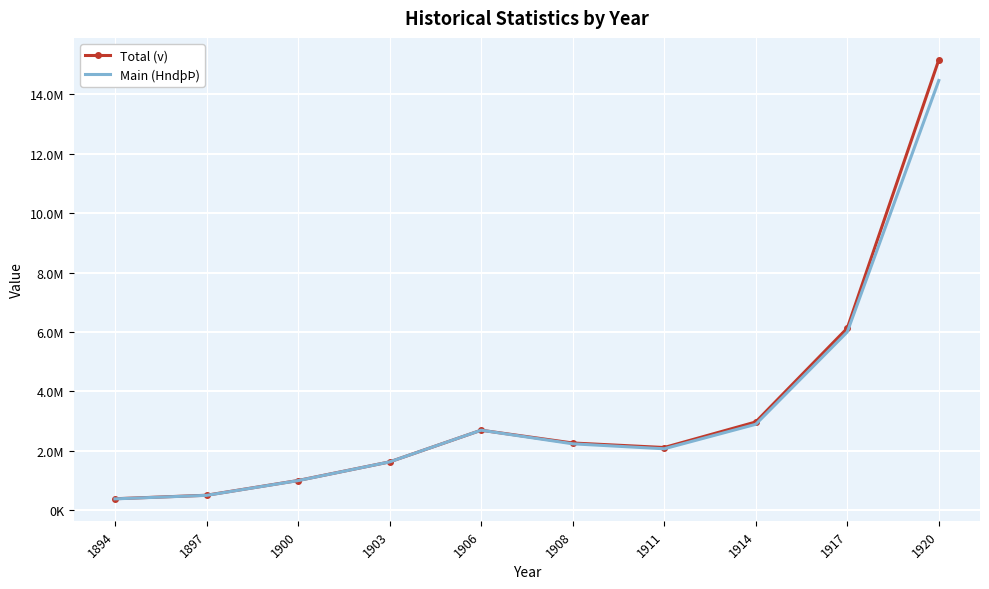

List the series in order of their overall mean, lowest first.

Main (HndþÞ), Total (v)